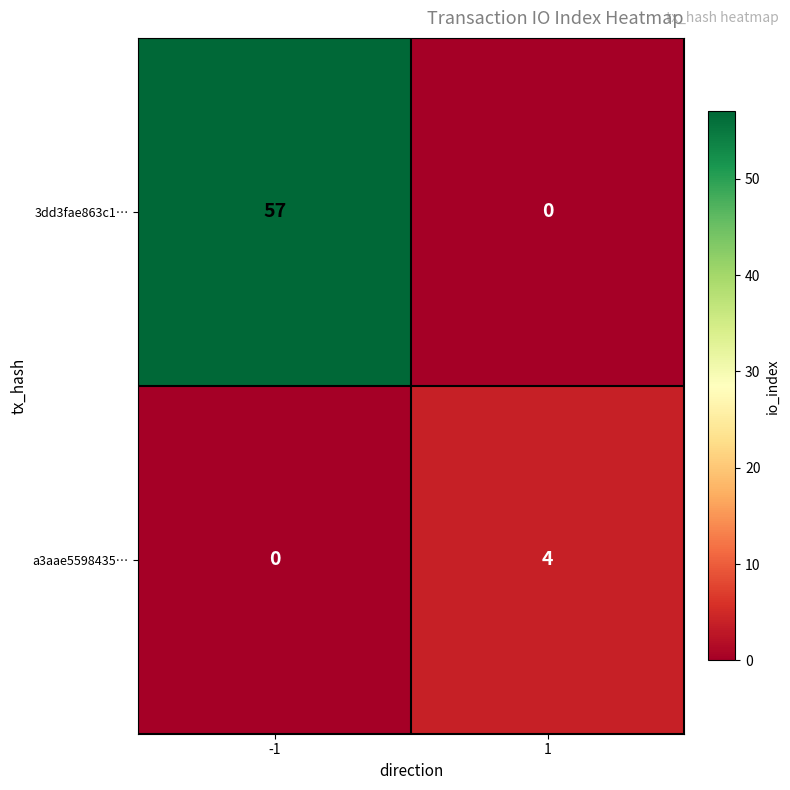

At -1, list the series in order from smallest to largest.

a3aae5598435…, 3dd3fae863c1…